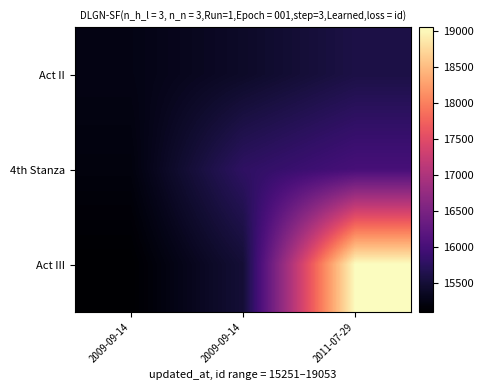

What is the smallest value displayed?

15100